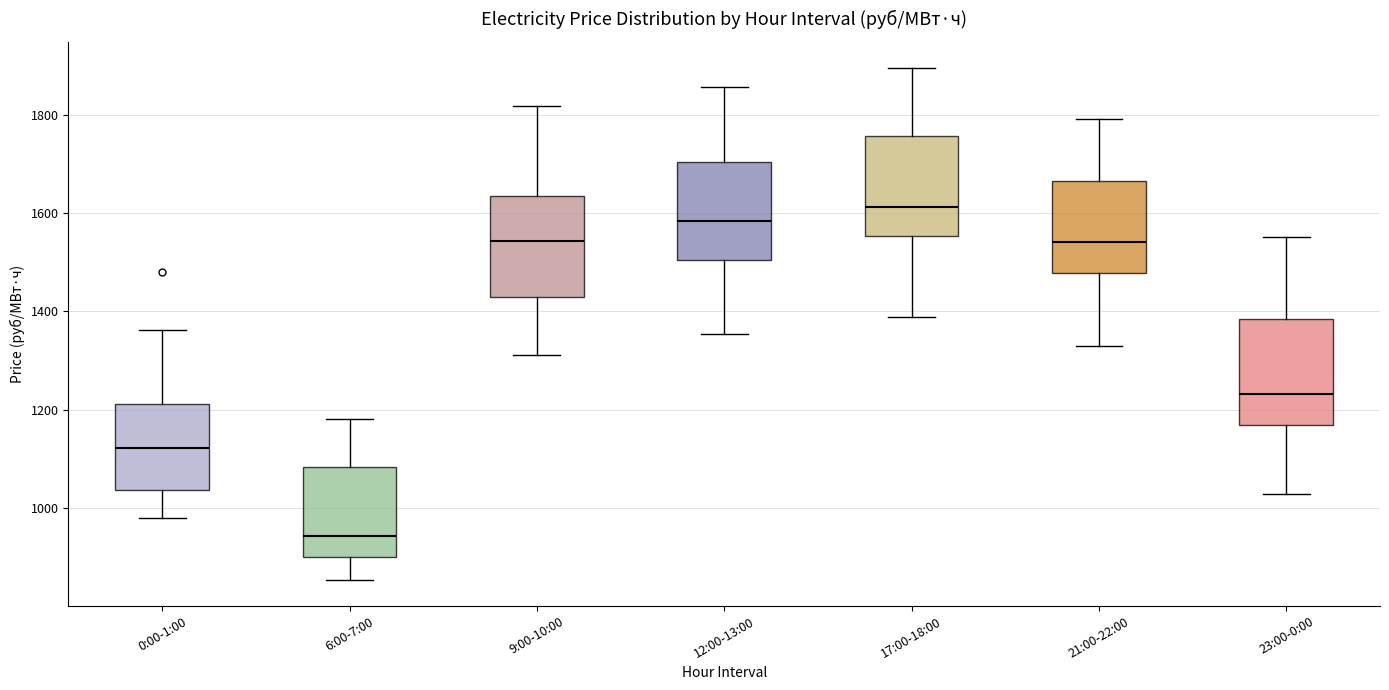

Which box's median line is the highest?

17:00-18:00